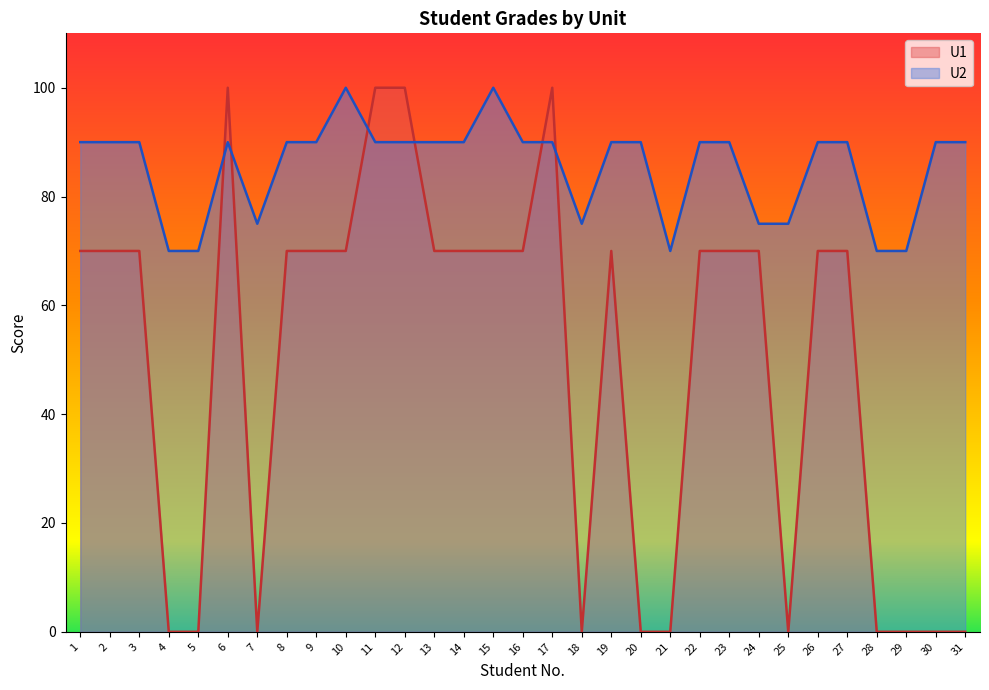

The U1 series shows 70 at 27. True or false?

True